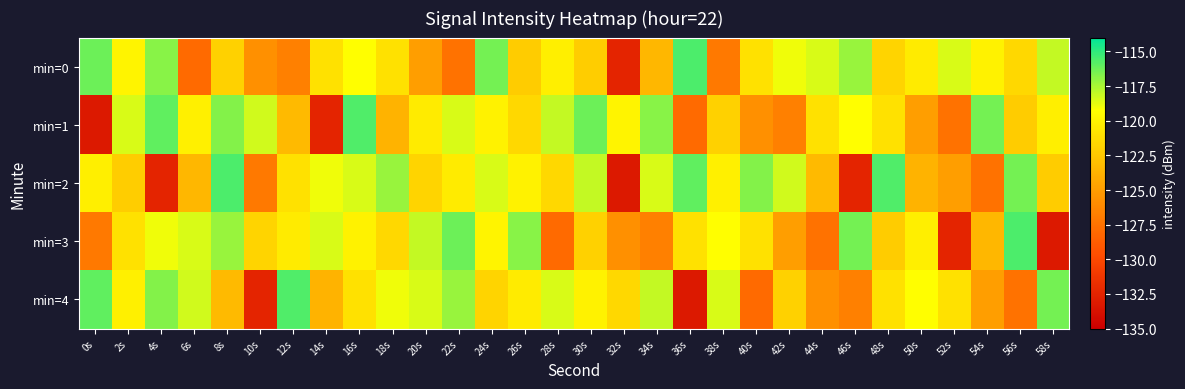

What is the total value across all series at 40s?

-612.5